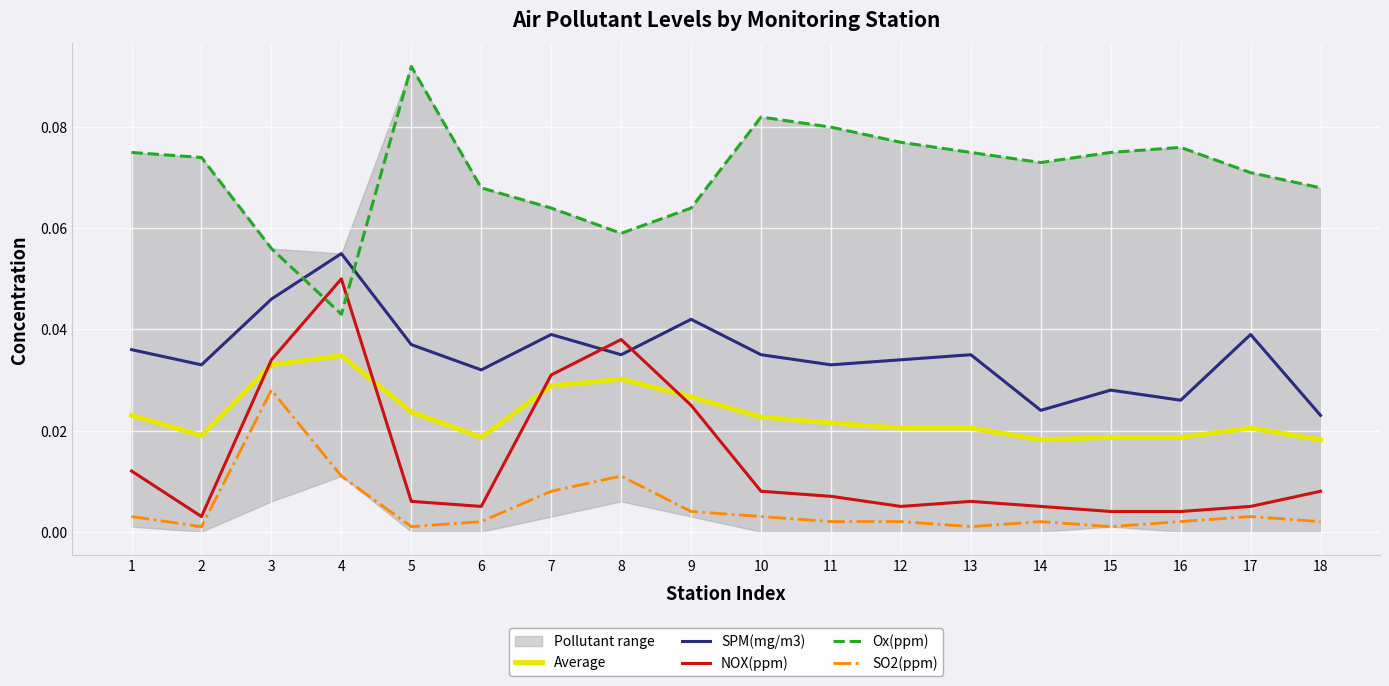

Which has a higher value, 18 or 9?

9